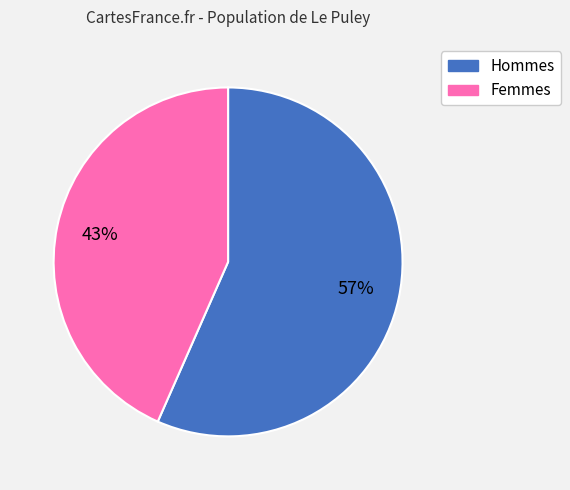

Does any single category account for the majority?

Yes